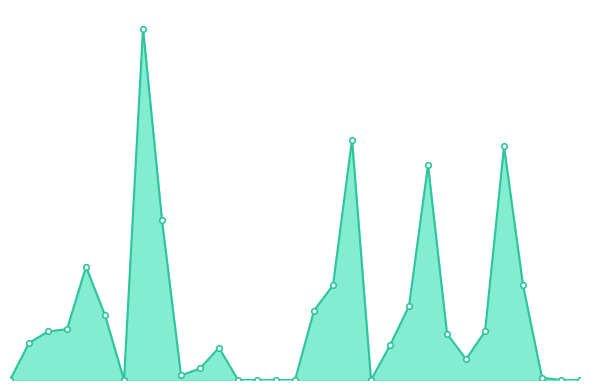

Does the chart display data point markers on the line(s)?

Yes